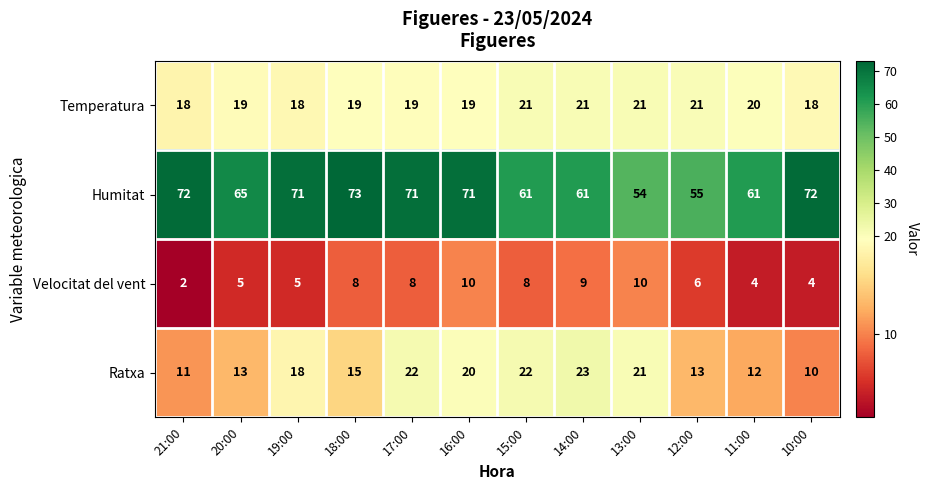

What is the sum of the Temperatura values at 15:00 and 14:00?

42